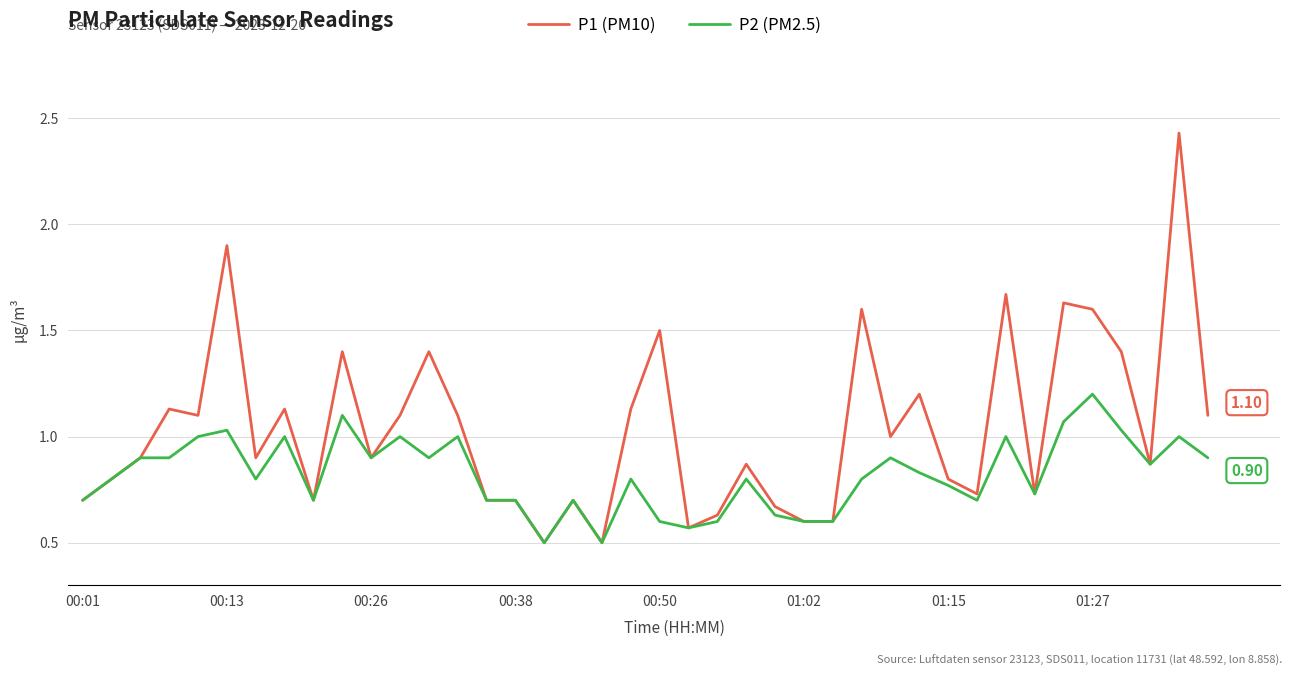

Rank the series by their maximum value, from highest to lowest.

P1 (PM10), P2 (PM2.5)